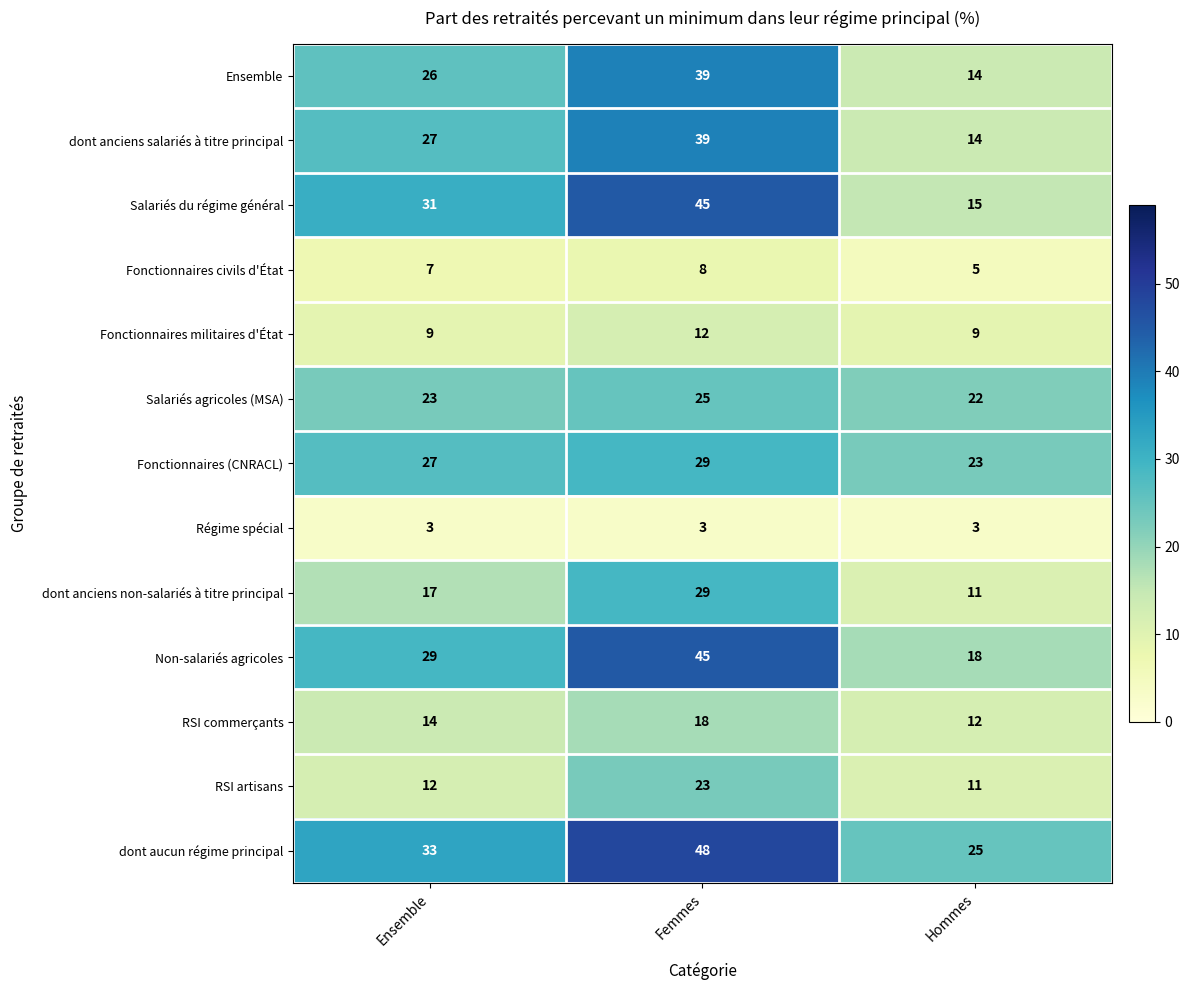

What is the sum of all Fonctionnaires civils d'État values?

20